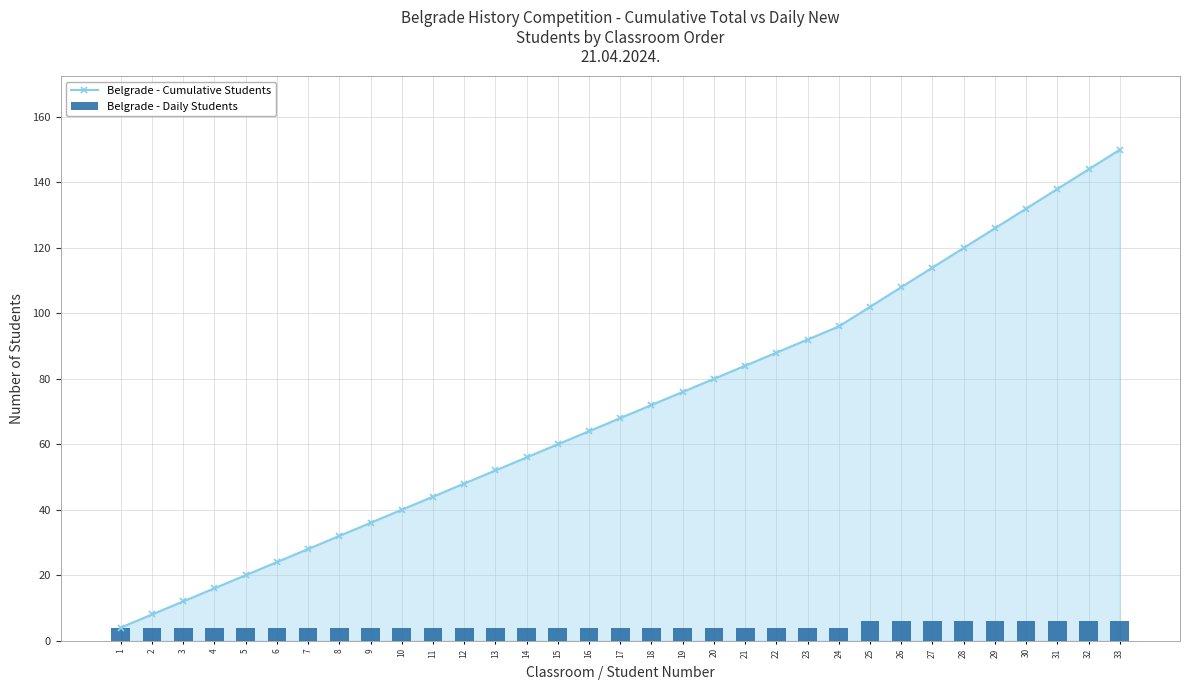

What is the difference between the second highest and minimum values in the Belgrade - Daily Students series?

2